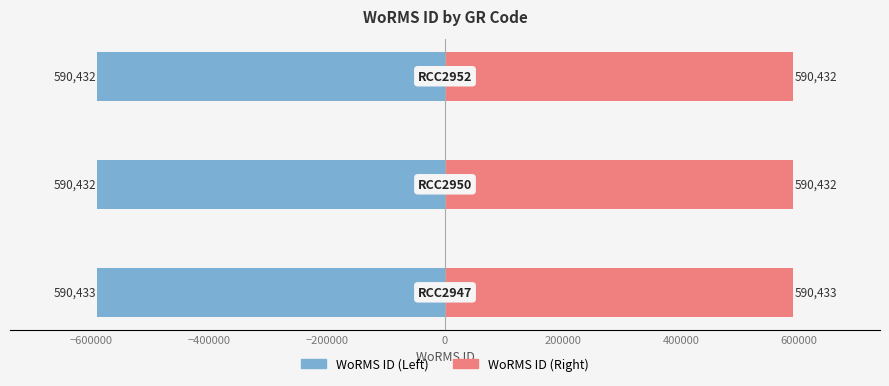

What is the approximate value of WoRMS ID (Right) at −400000?

590432